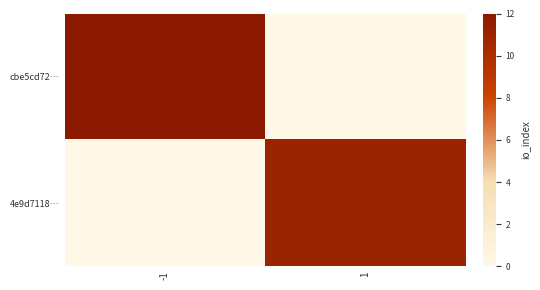

What is the greatest value displayed?

12